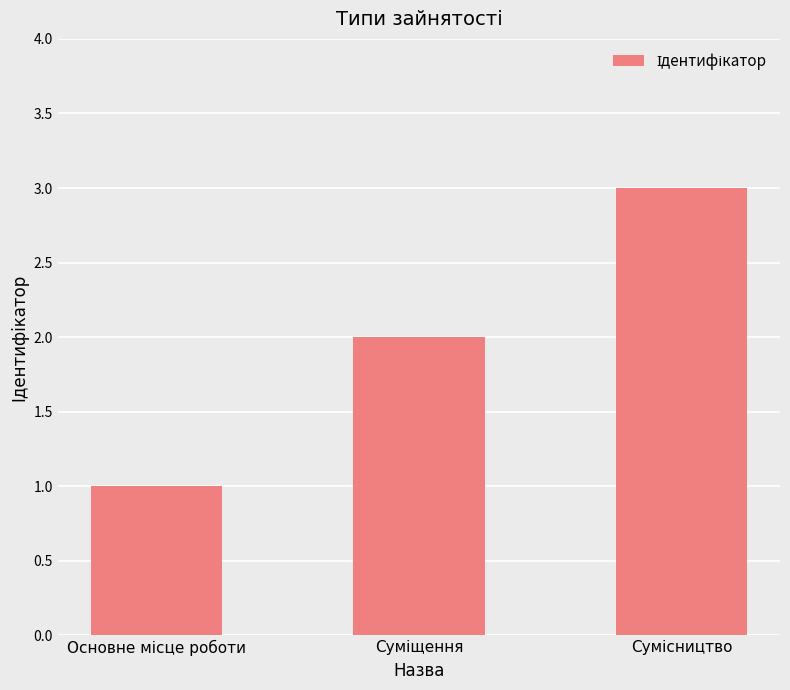

What is the sum of all values?

6